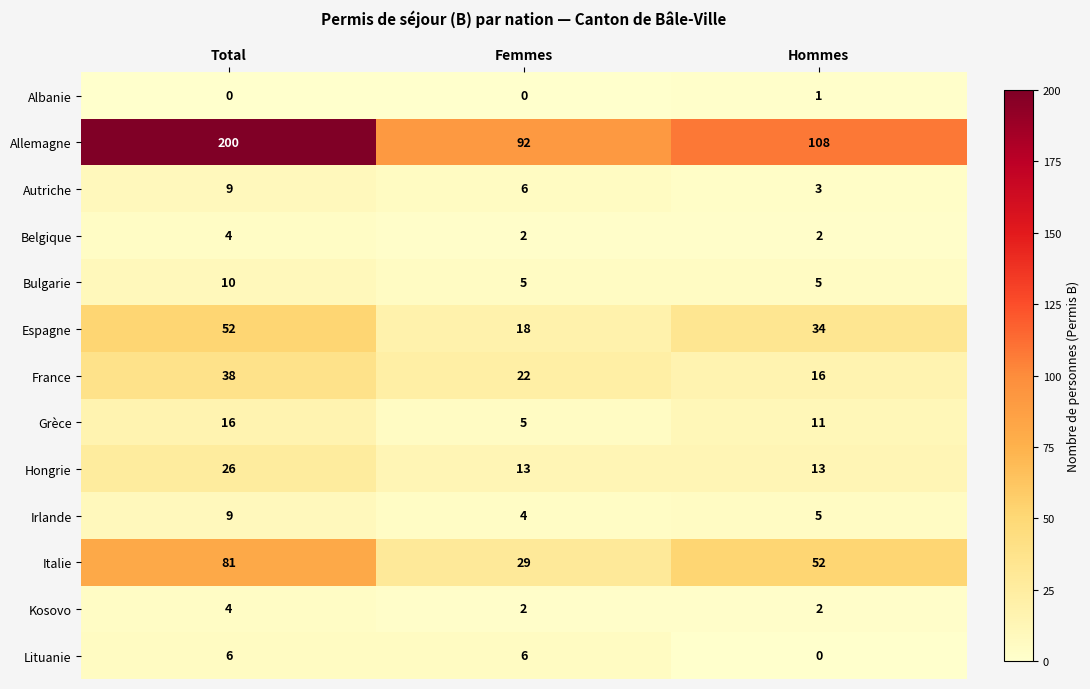

Count the Albanie values in the range 0 to 1.

3